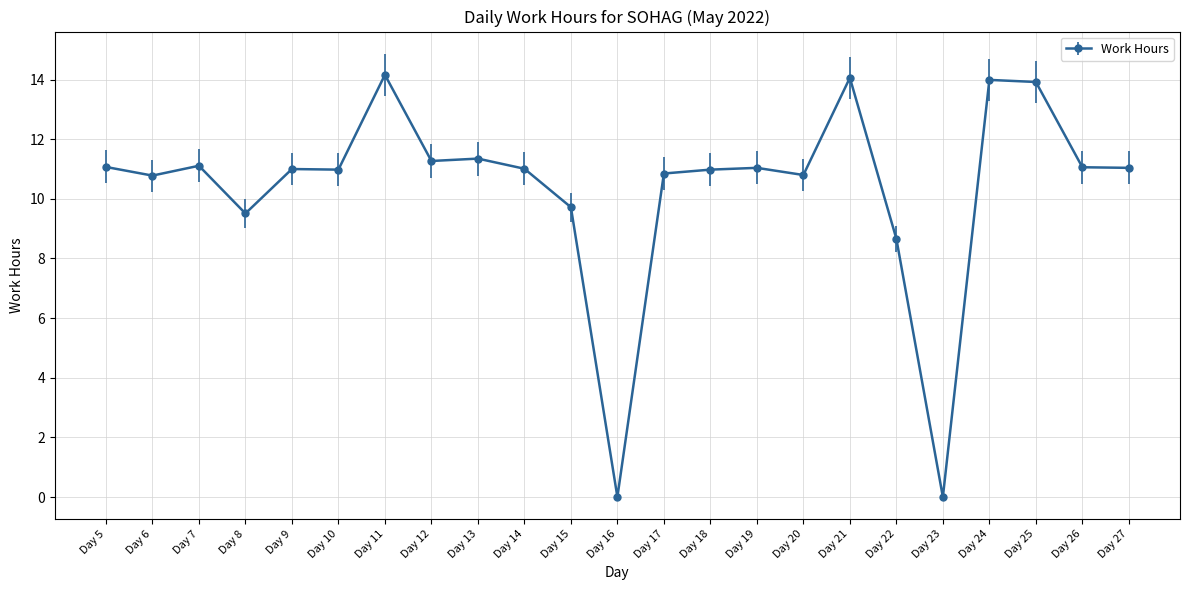

What is the average value?

10.4